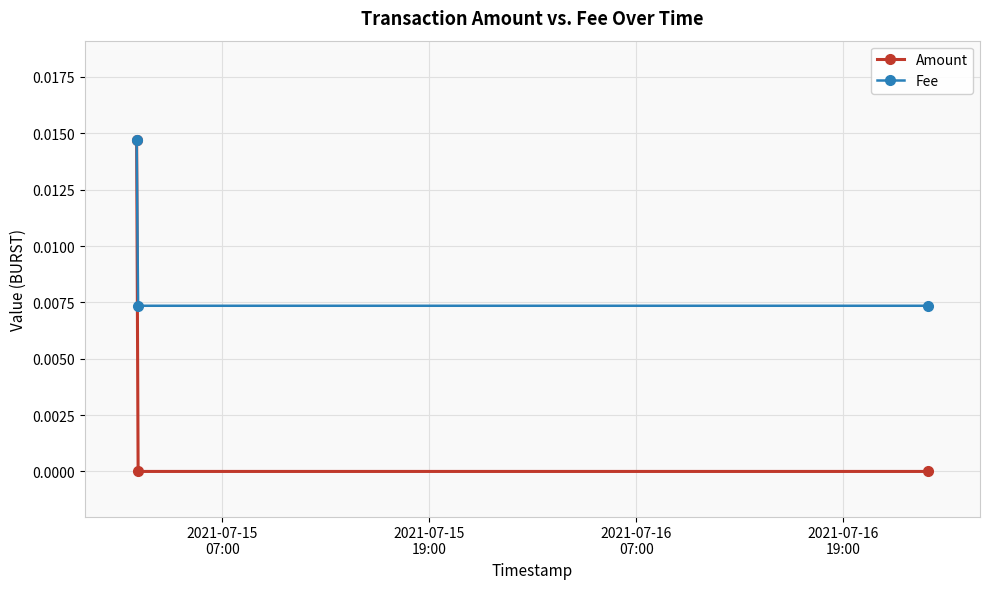

Count the Amount values in the range 0 to 1.

3